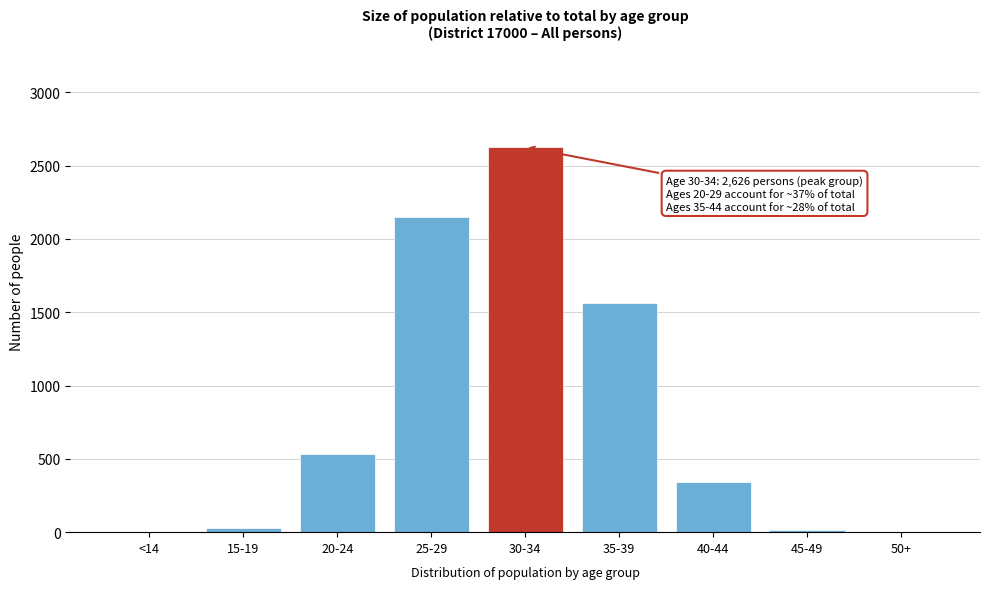

At which label is the value closest to 1313?

35-39